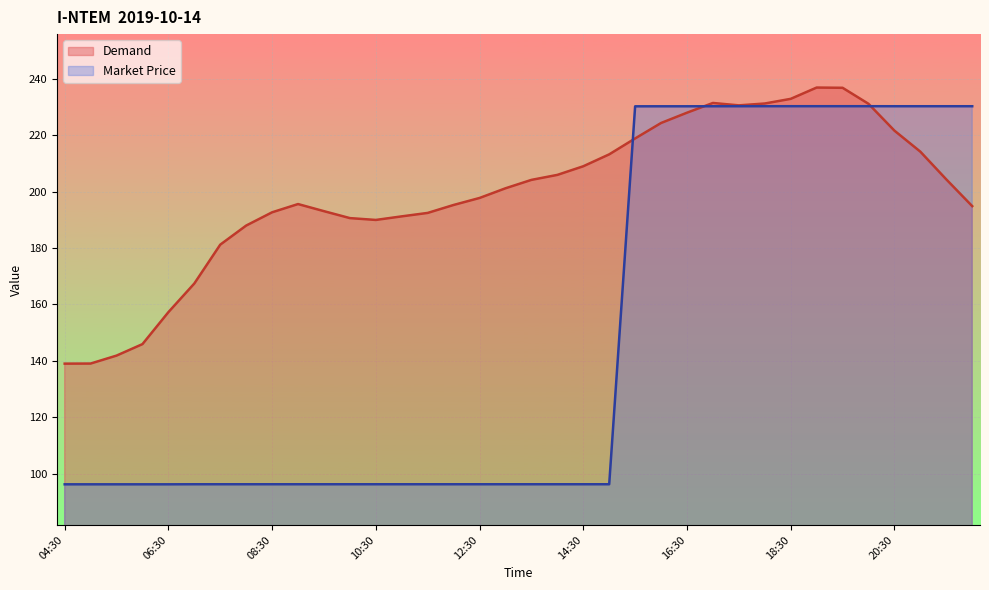

At how many categories does at least one series exceed 186?

29